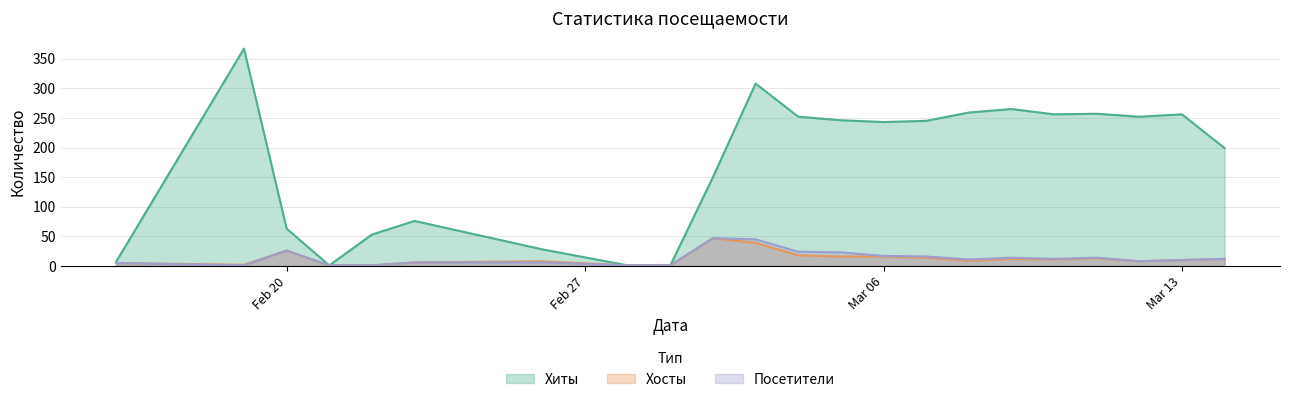

Which series has the largest total across all categories?

Хиты